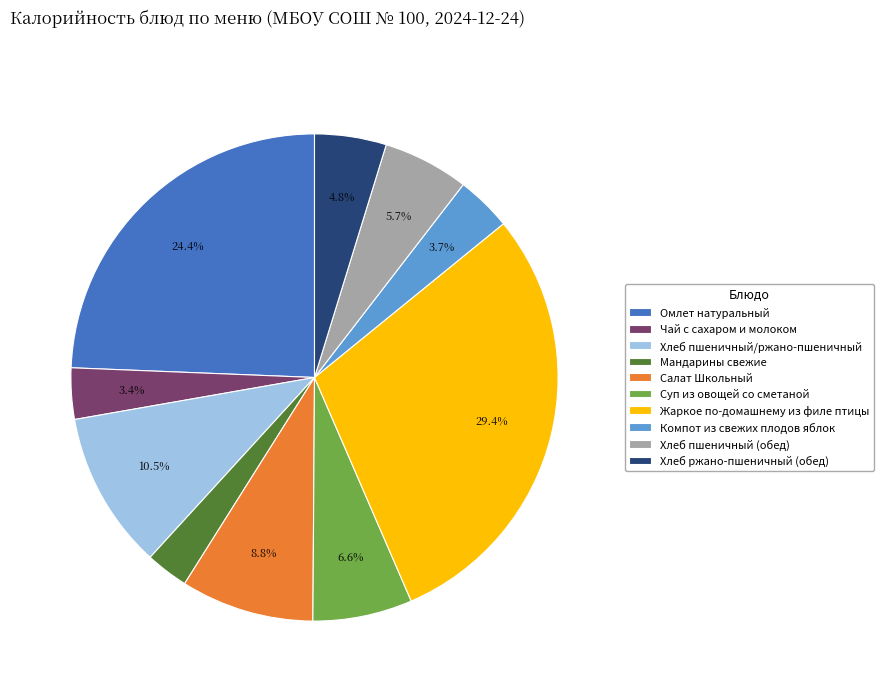

Between Омлет натуральный and Чай с сахаром и молоком, which is larger?

Омлет натуральный